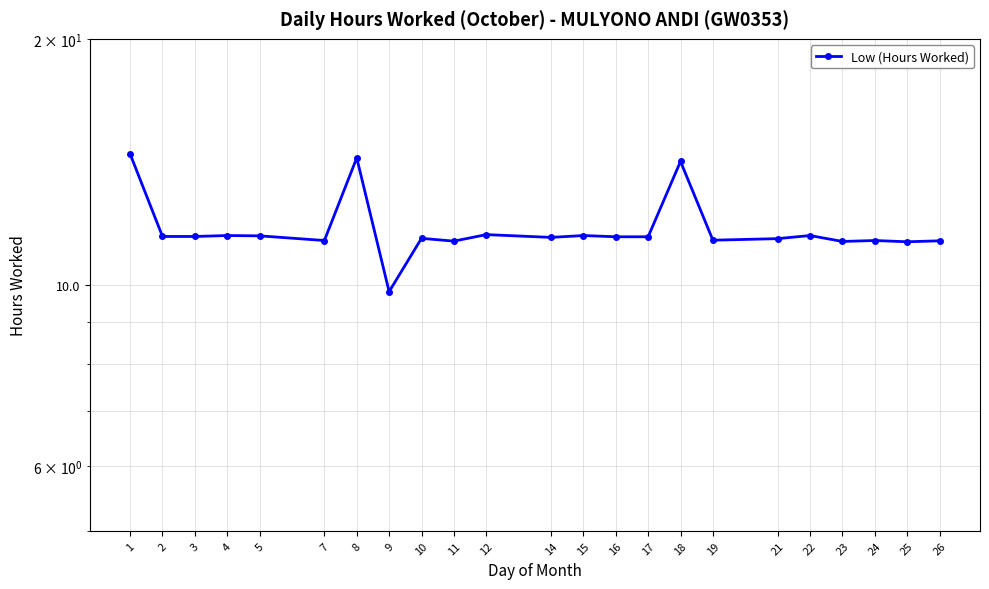

Is it true that the value at 1 is 20.1?

False